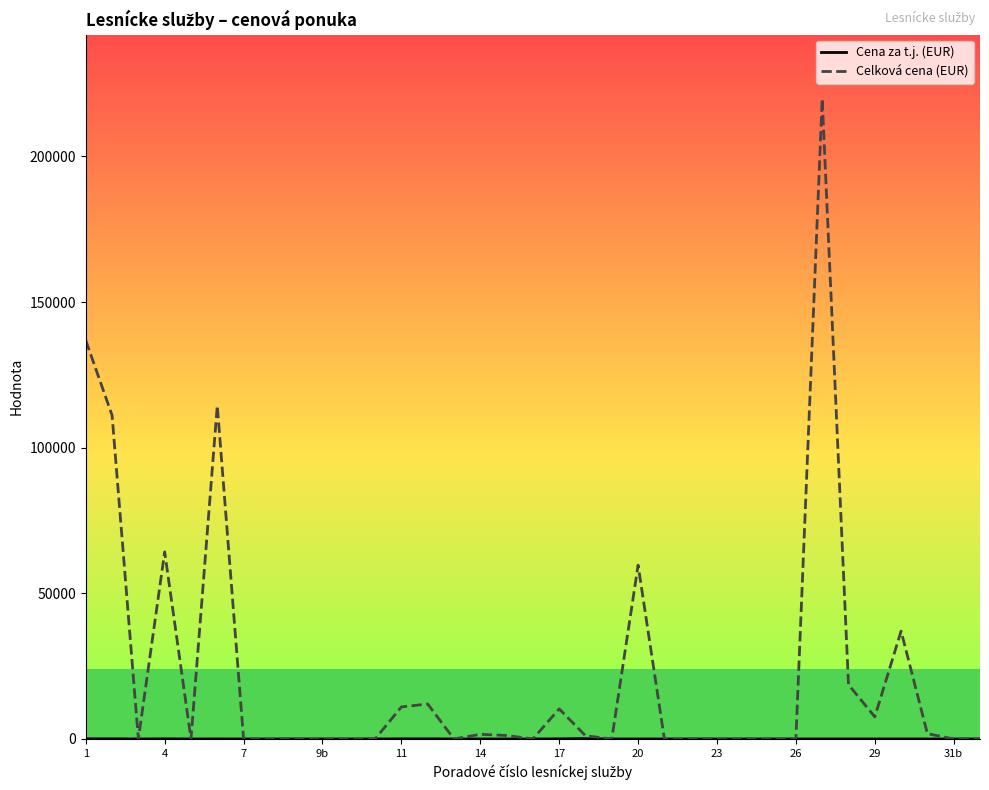

Which series has the widest spread of values?

Celková cena (EUR)